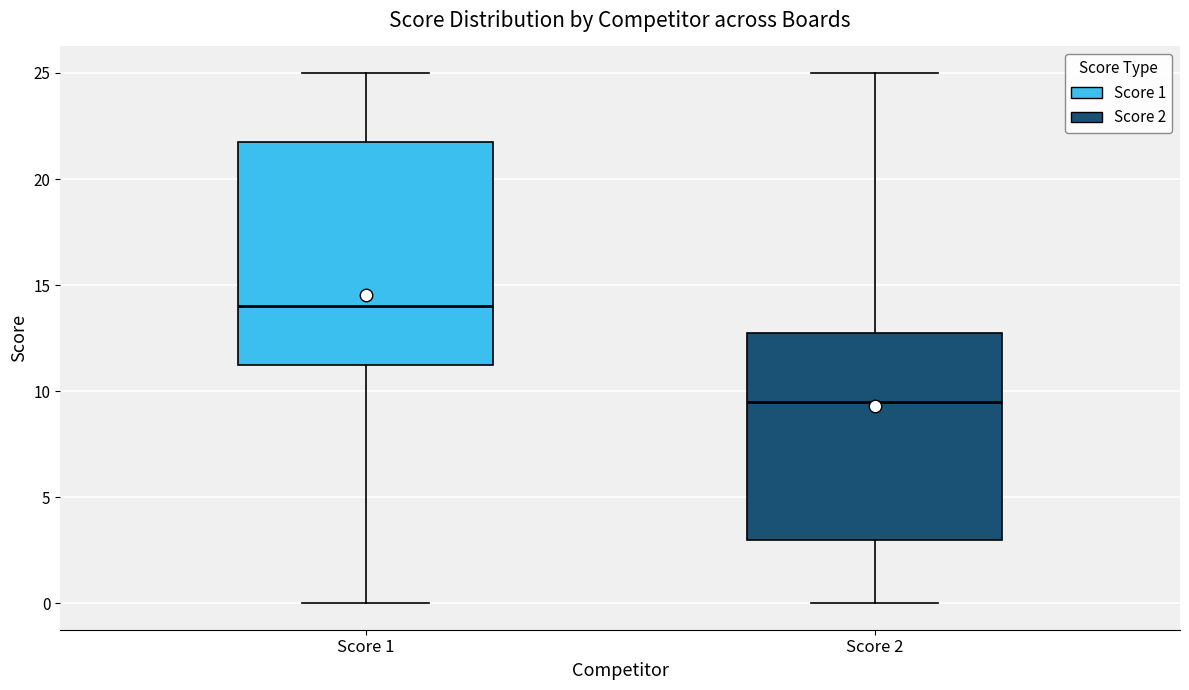

Which box is the tallest, from its lower edge to its upper edge?

Score 1